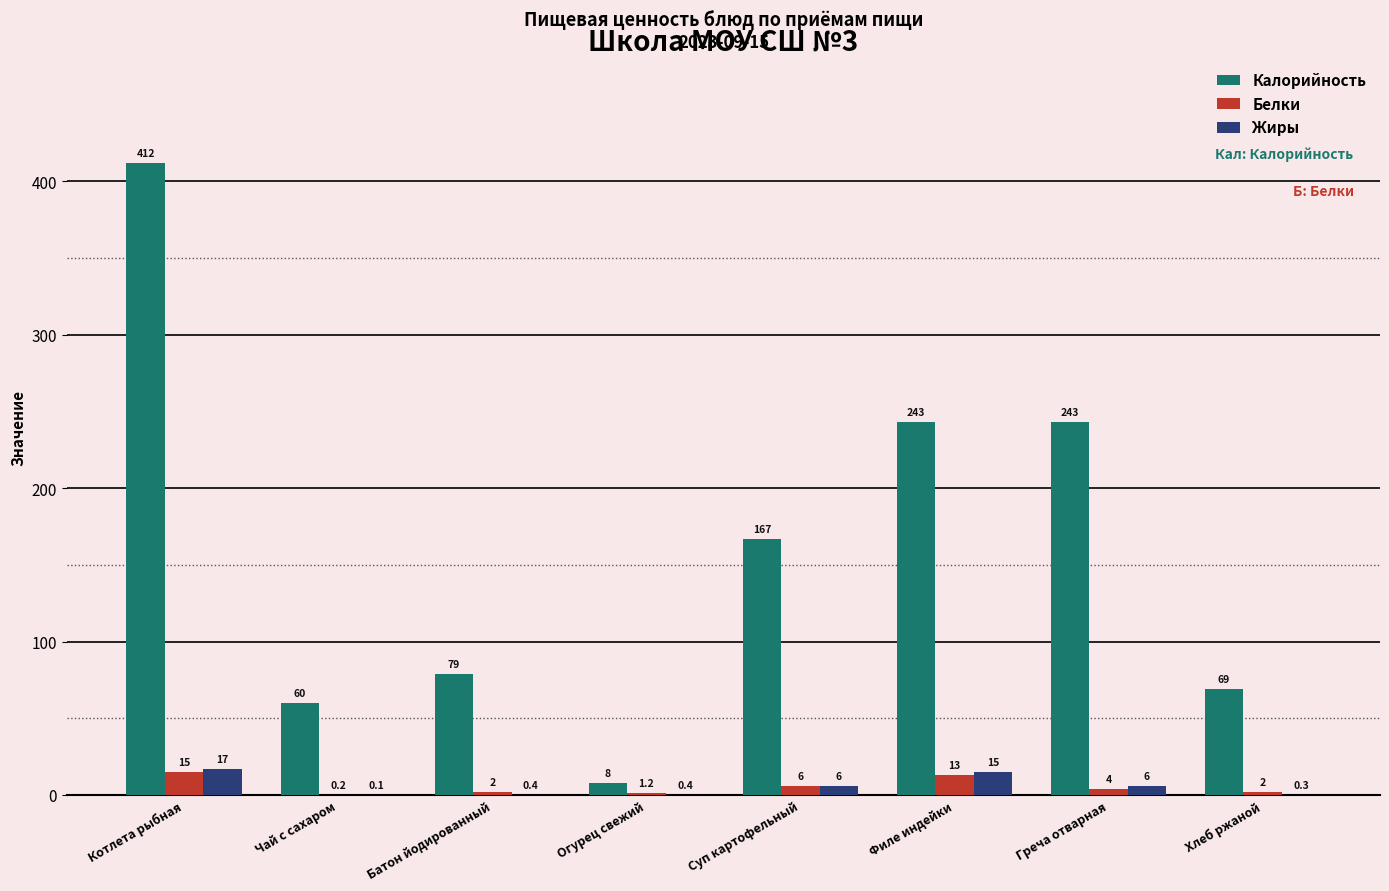

Which series changed the most between Котлета рыбная and Чай с сахаром?

Калорийность